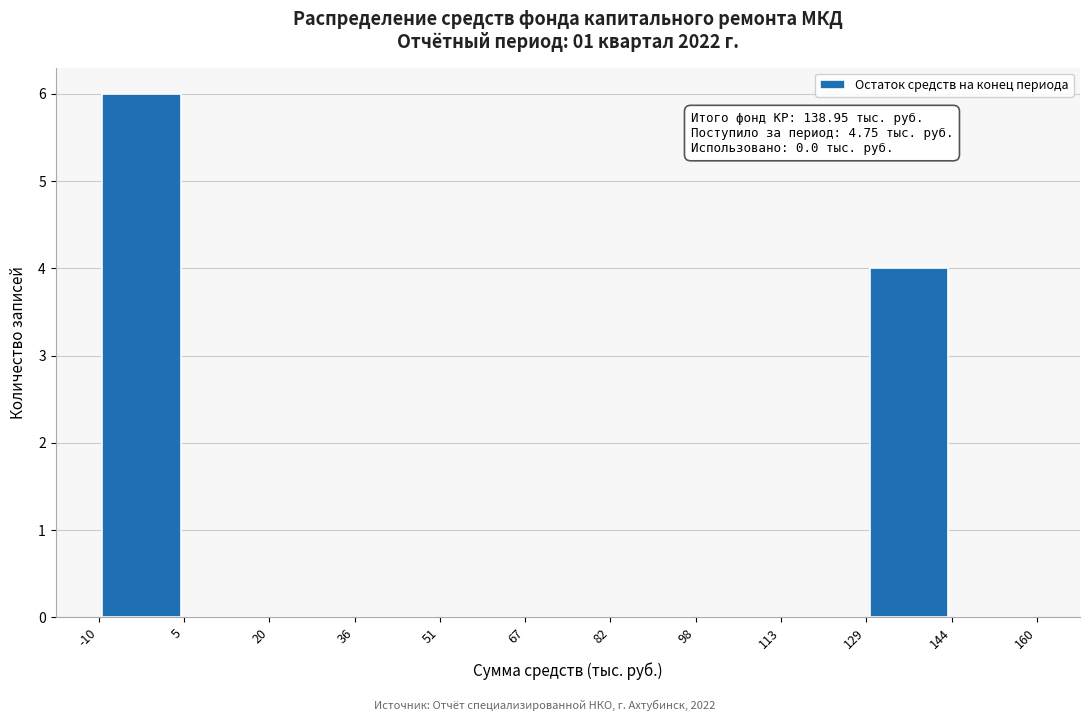

Which range on the x-axis has the tallest bar?

-10 to 5